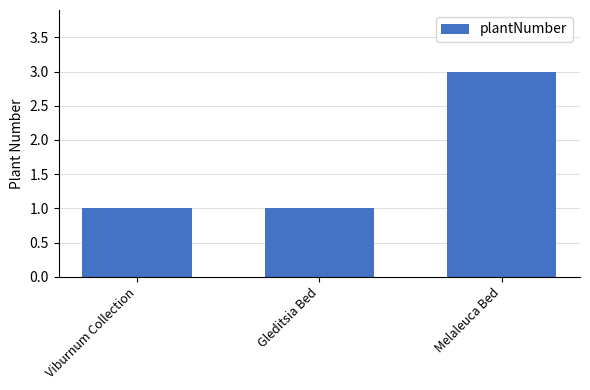

What is the difference between the maximum and second lowest values?

2